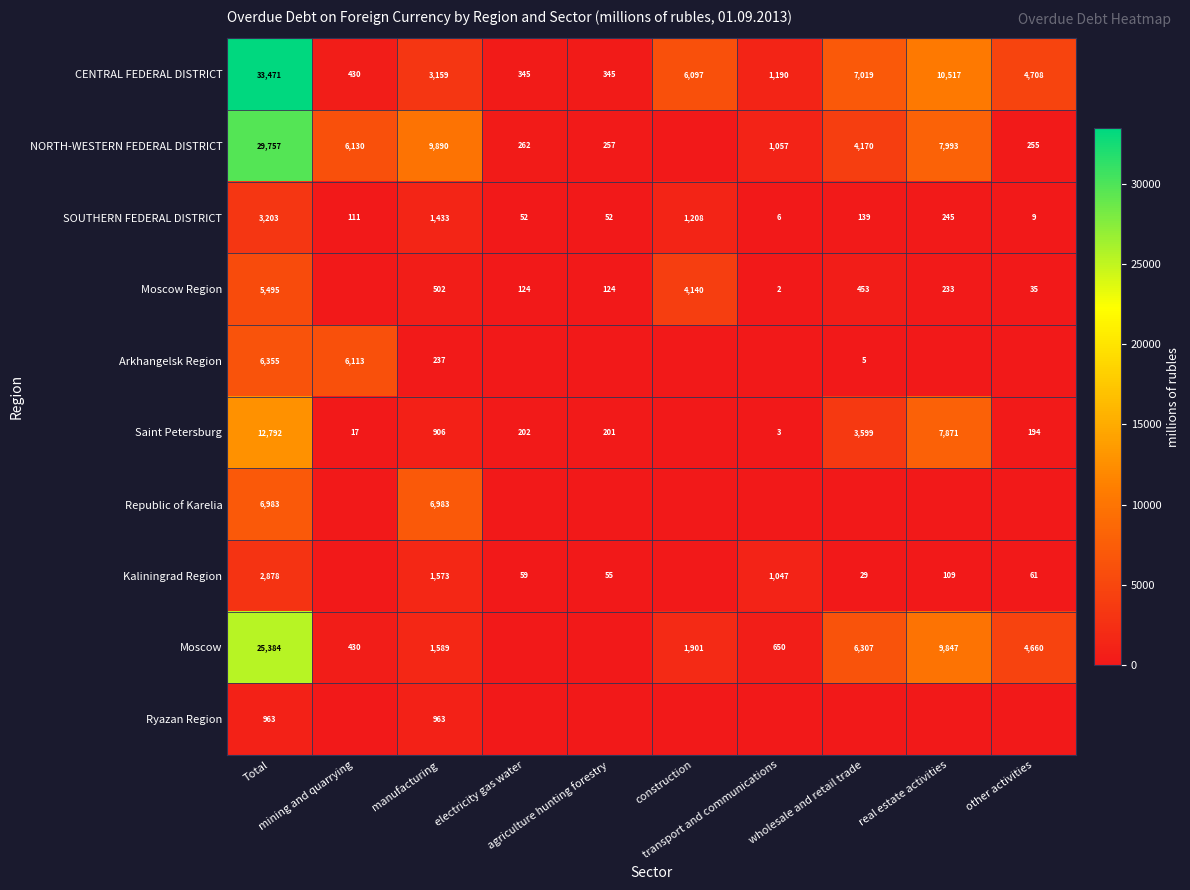

How many categories are shown in the chart?

10